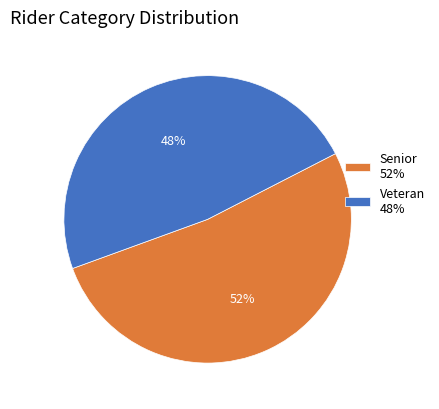

True or false: Senior accounts for 52% of the total.

True